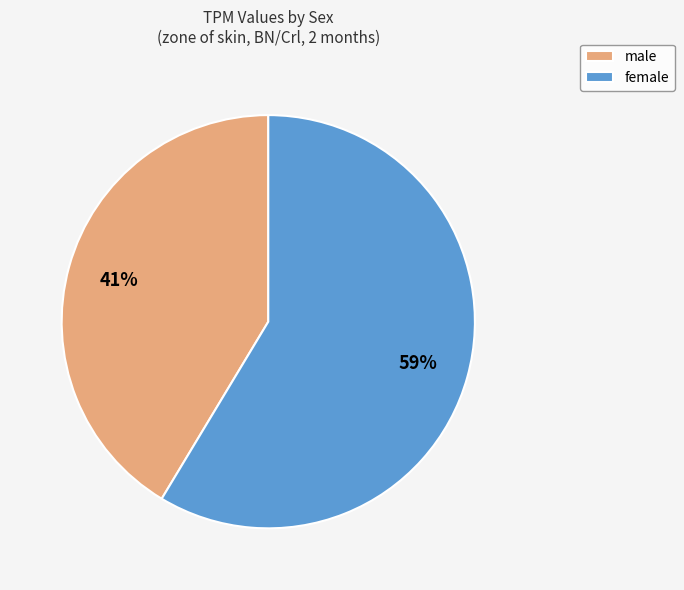

Which category has the biggest portion of the pie?

female